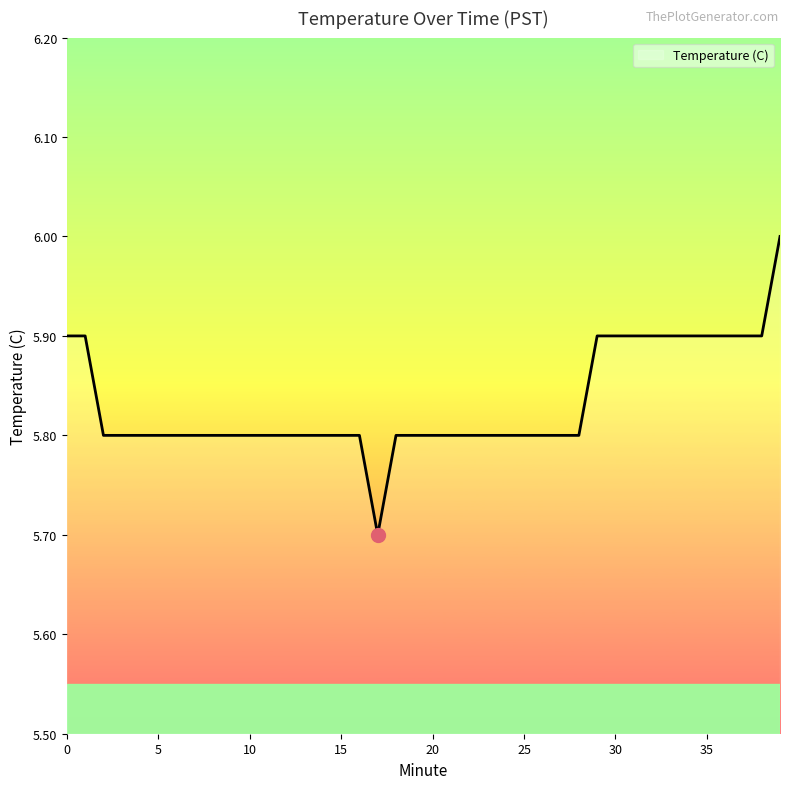

What is the maximum value shown in the chart?

6.0